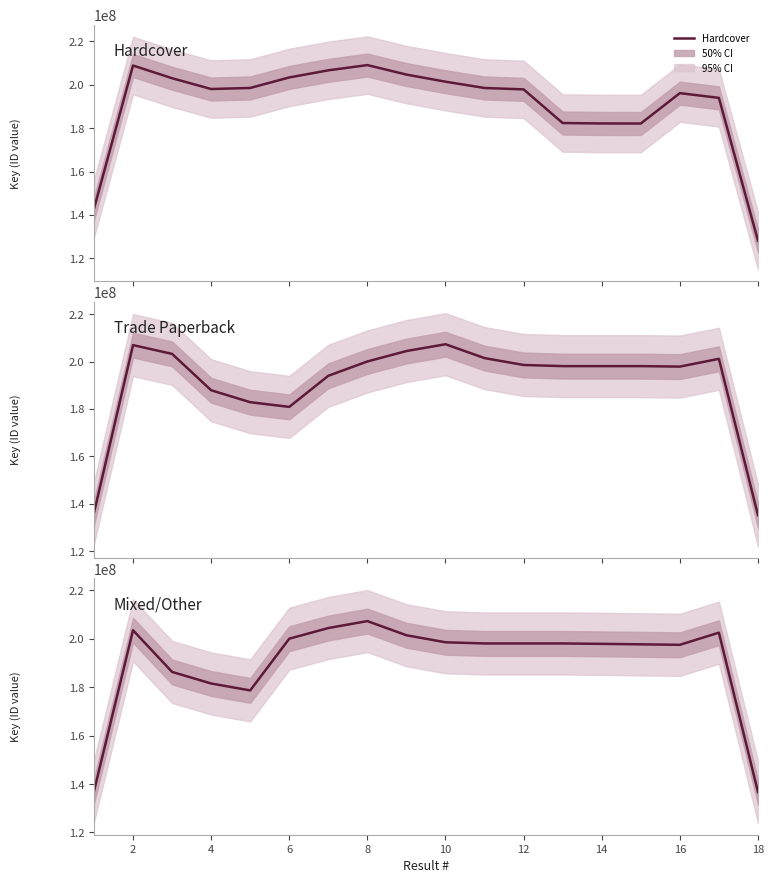

How many categories are shown in the chart?

18